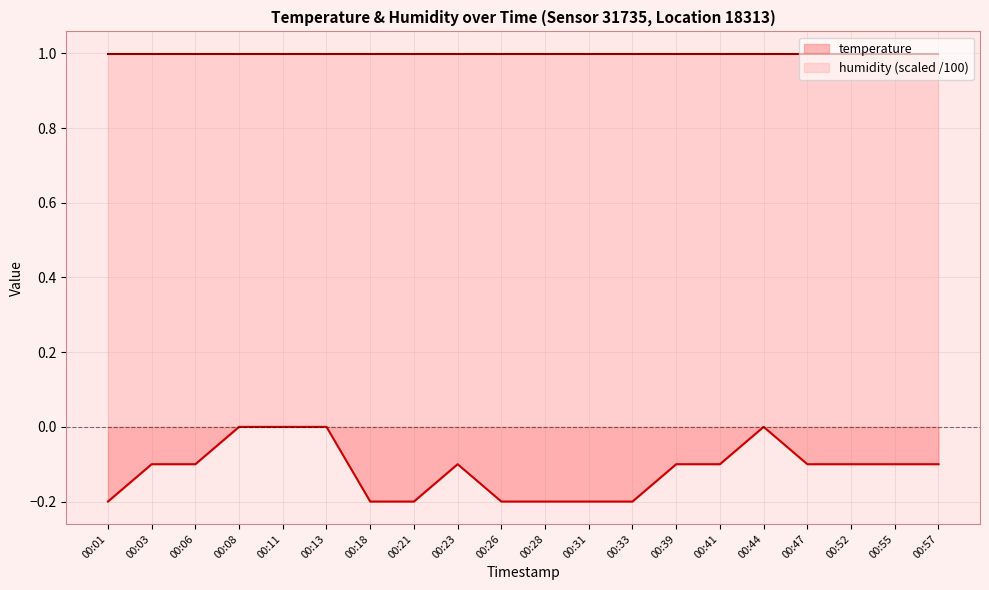

How many data points are less than 0?

16